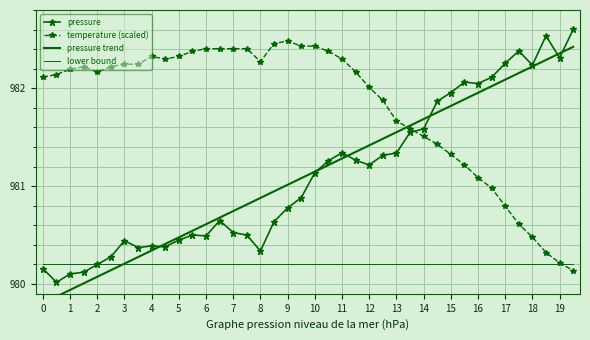

Which series has the largest range (max minus min)?

pressure trend